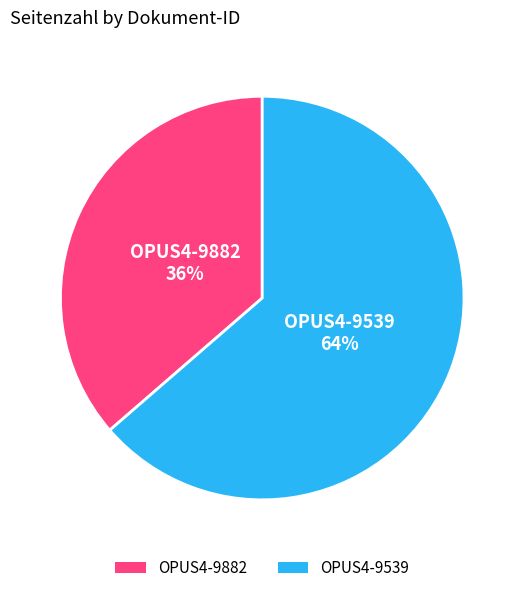

The OPUS4-9882 slice represents 36% of the pie. True or false?

True